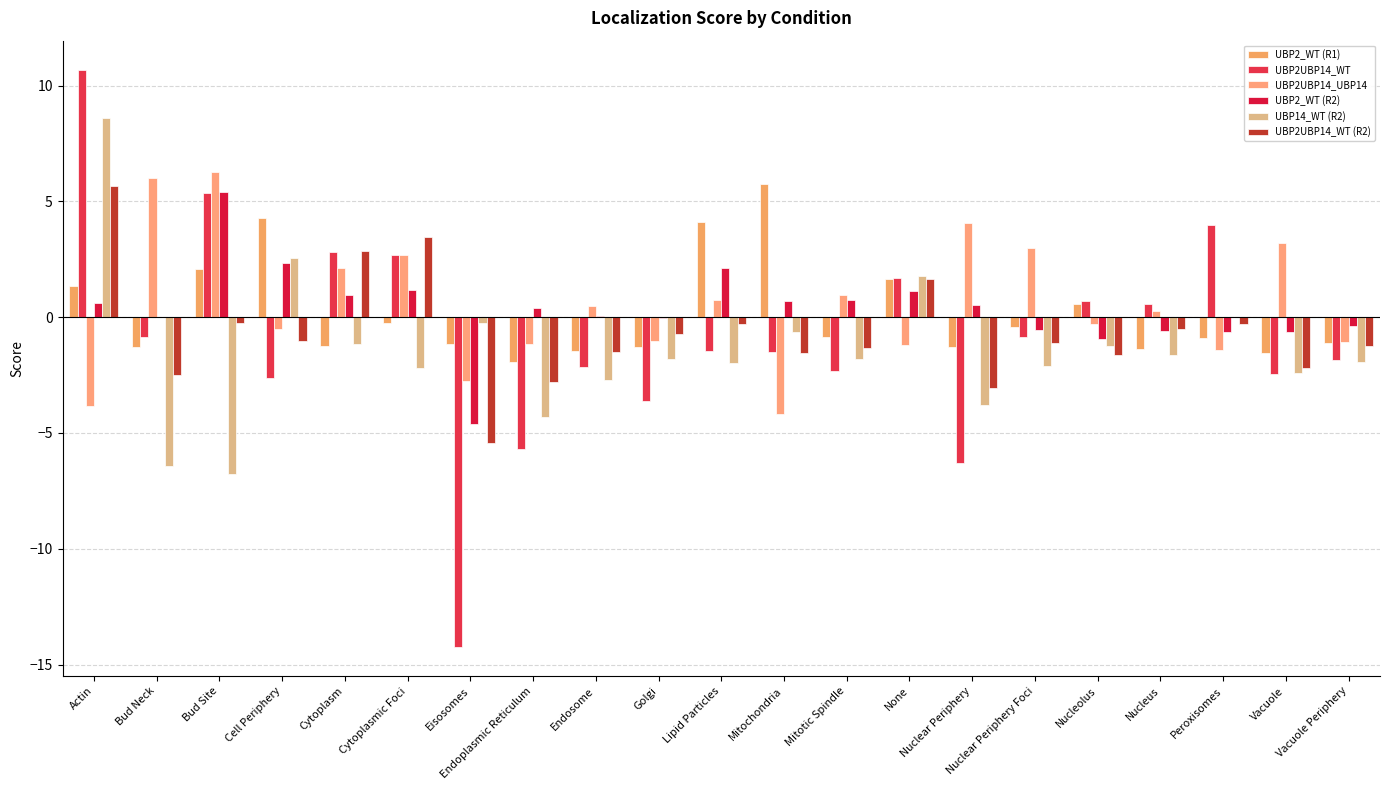

Count the number of data series in this chart.

6